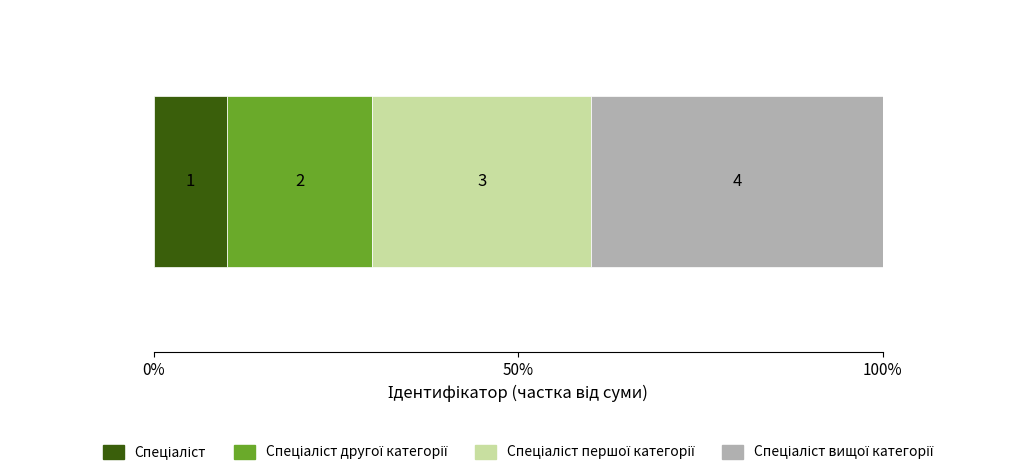

Does the chart contain any negative values?

No